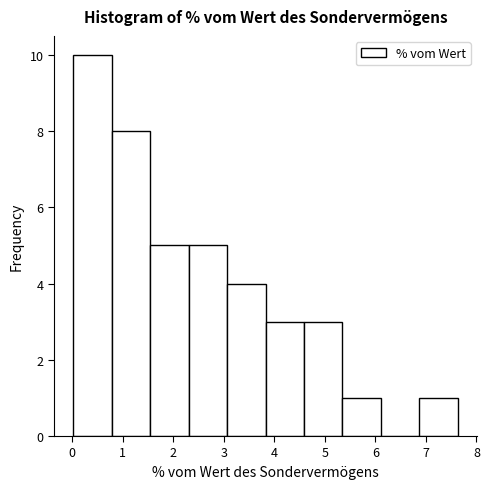

How tall is the bar that spans 0.0 to 0.8 on the x-axis? Neither the bar edges nor the heights are printed on the chart, so give them approximately, as read against the axes.

10